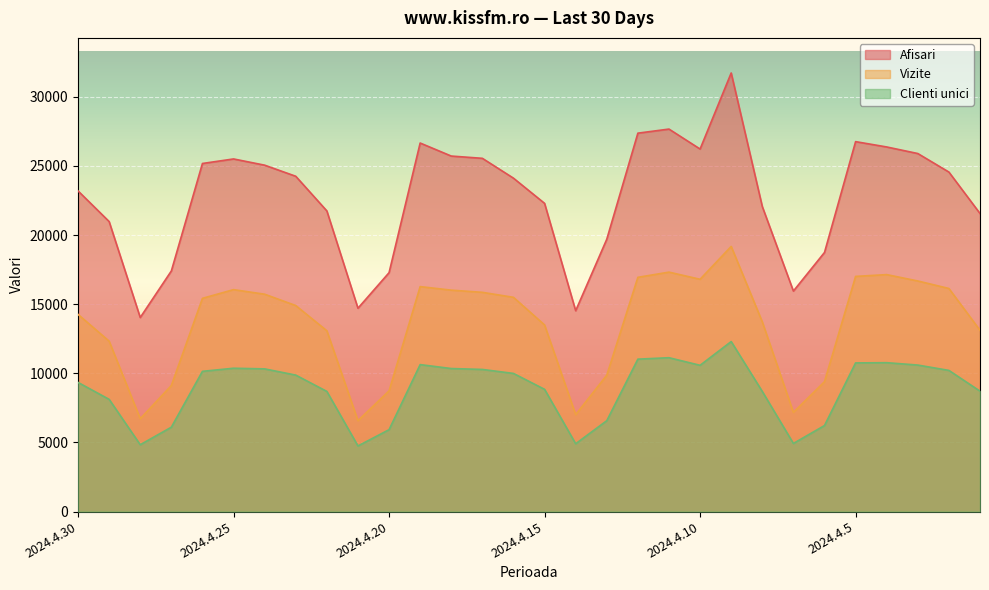

Is it true that Clienti unici equals 5794 at 2024.4.23?

False